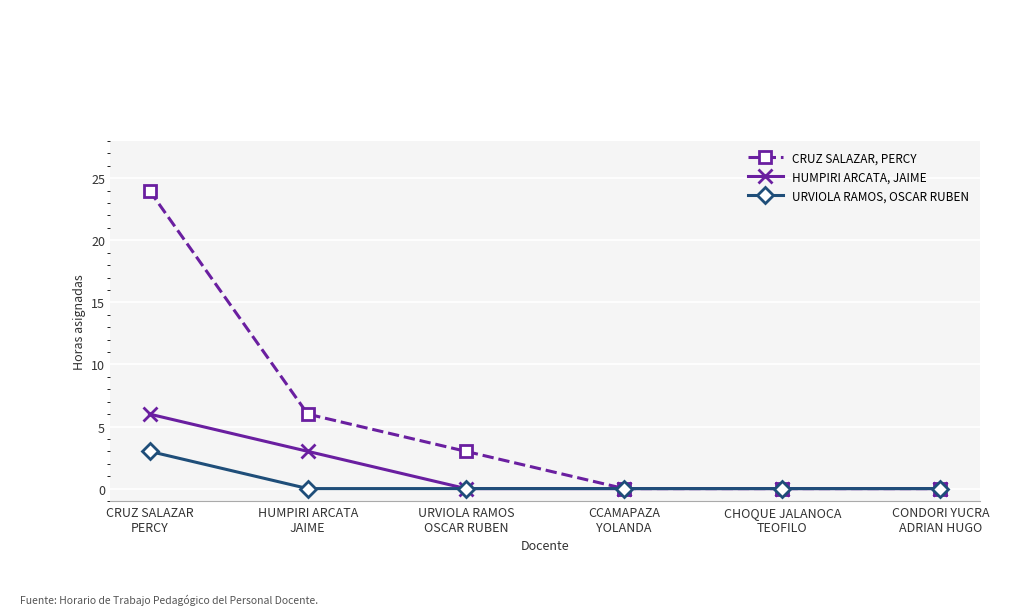

Reading left to right, list all the values displayed in this chart.

CRUZ SALAZAR, PERCY: CRUZ SALAZAR
PERCY=24	HUMPIRI ARCATA
JAIME=6	URVIOLA RAMOS
OSCAR RUBEN=3	CCAMAPAZA
YOLANDA=0	CHOQUE JALANOCA
TEOFILO=0	CONDORI YUCRA
ADRIAN HUGO=0
HUMPIRI ARCATA, JAIME: CRUZ SALAZAR
PERCY=6	HUMPIRI ARCATA
JAIME=3	URVIOLA RAMOS
OSCAR RUBEN=0	CCAMAPAZA
YOLANDA=0	CHOQUE JALANOCA
TEOFILO=0	CONDORI YUCRA
ADRIAN HUGO=0
URVIOLA RAMOS, OSCAR RUBEN: CRUZ SALAZAR
PERCY=3	HUMPIRI ARCATA
JAIME=0	URVIOLA RAMOS
OSCAR RUBEN=0	CCAMAPAZA
YOLANDA=0	CHOQUE JALANOCA
TEOFILO=0	CONDORI YUCRA
ADRIAN HUGO=0